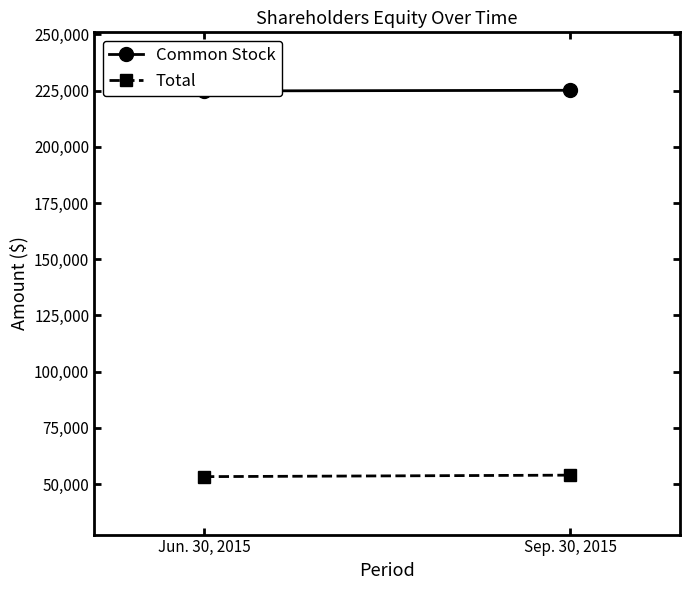

How many lines are shown in the chart?

2